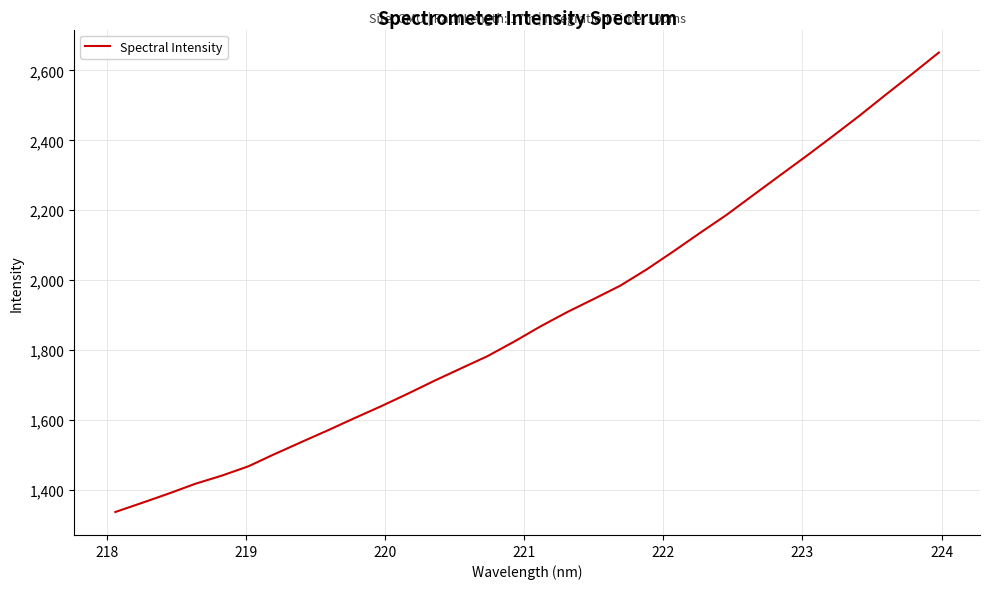

Is this an area chart (filled region under the line)?

No